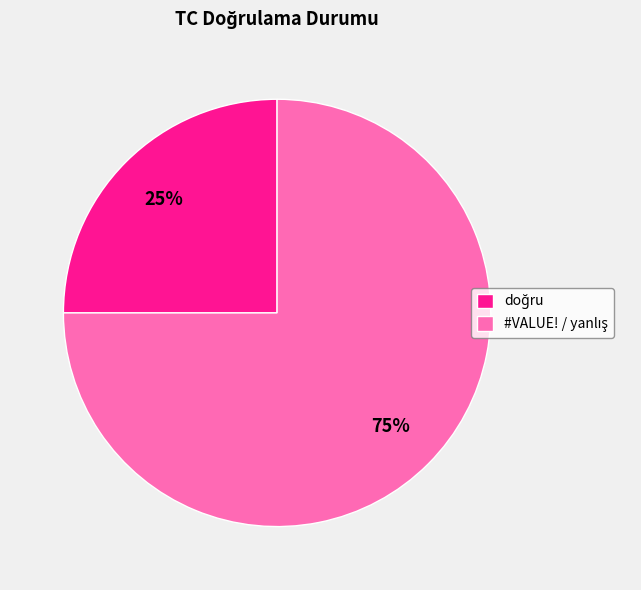

Does any single category account for the majority?

Yes